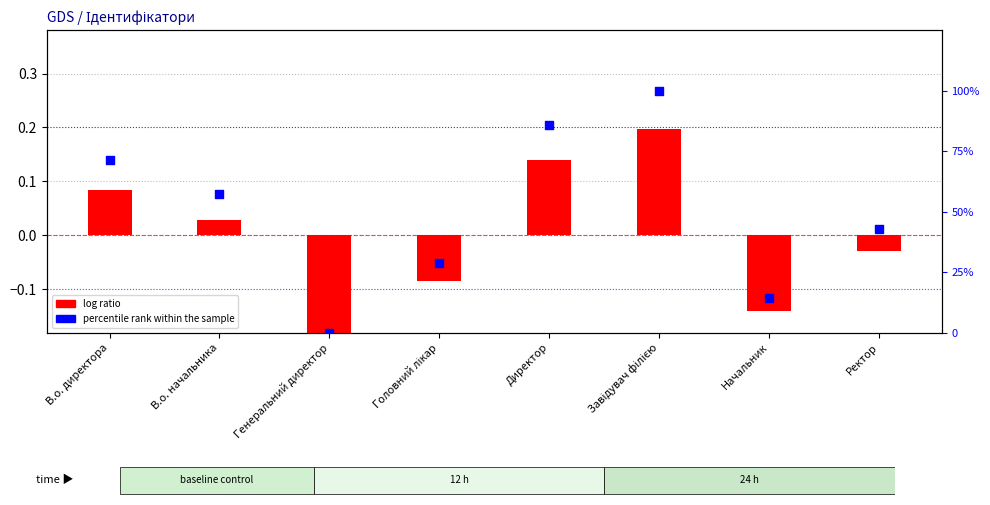

Which series contains the highest Y value?

percentile rank within the sample